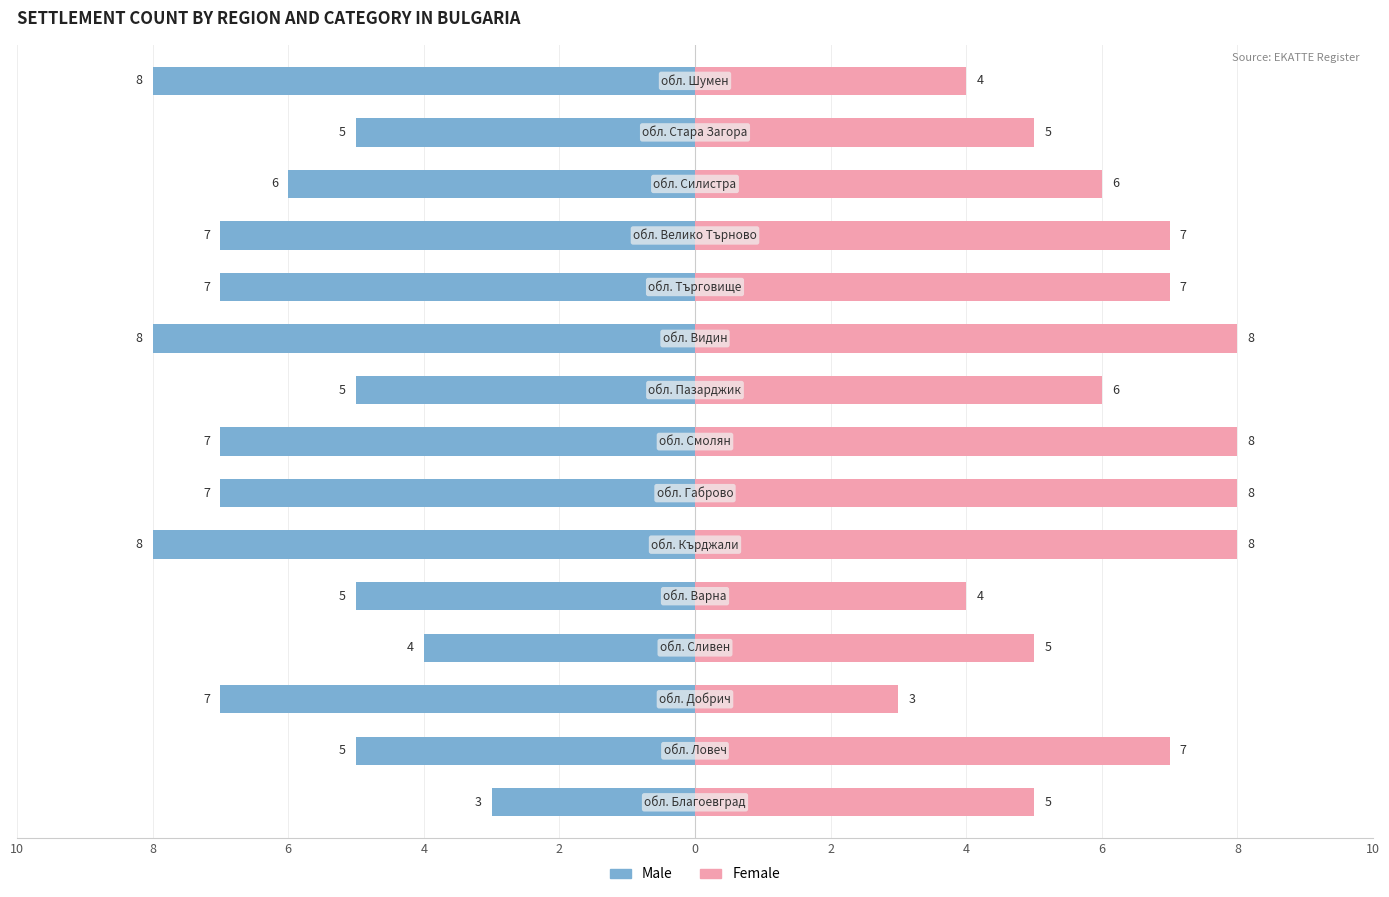

What is the sum of the Female values at 2 and 13?

12